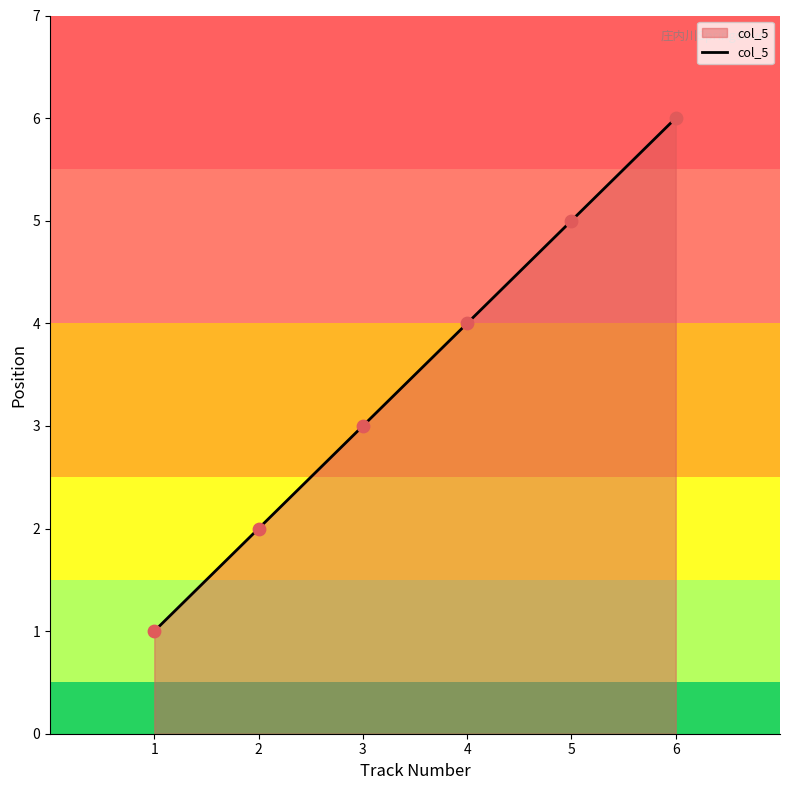

Between 2 and 4, which is larger?

4